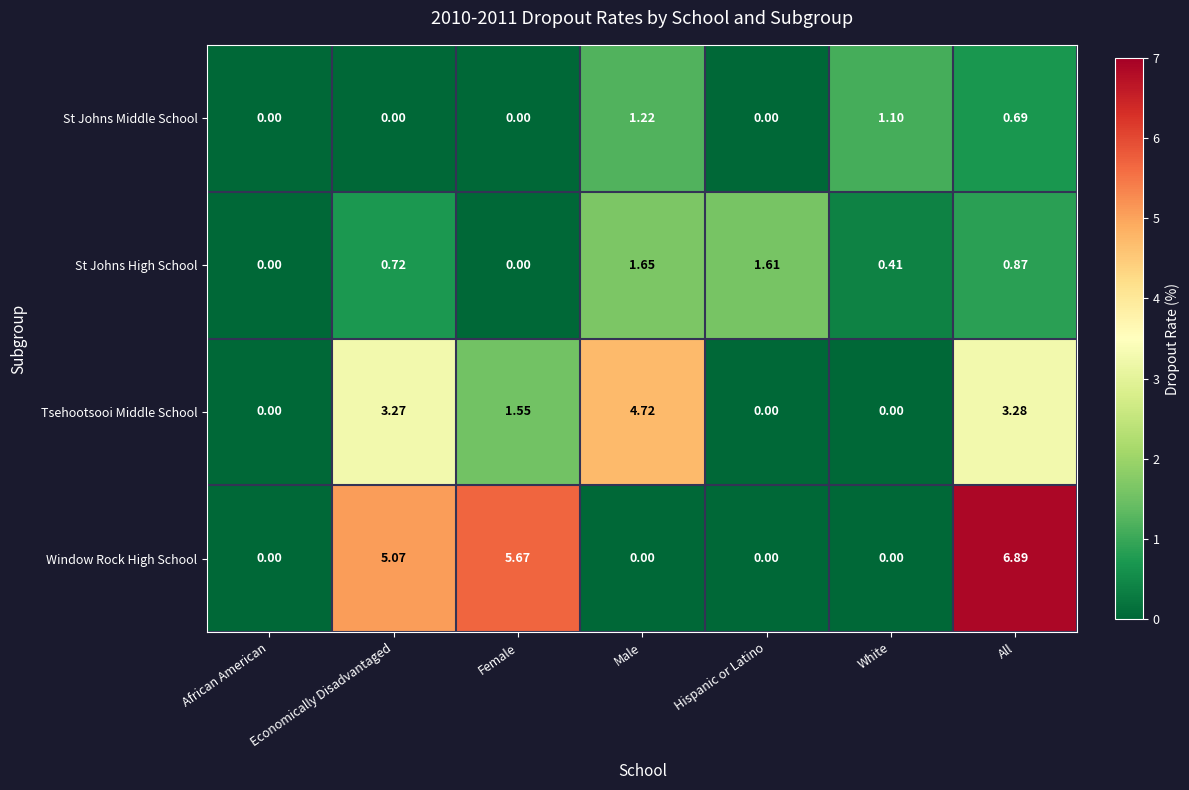

At which category is the sum across all series the highest?

All